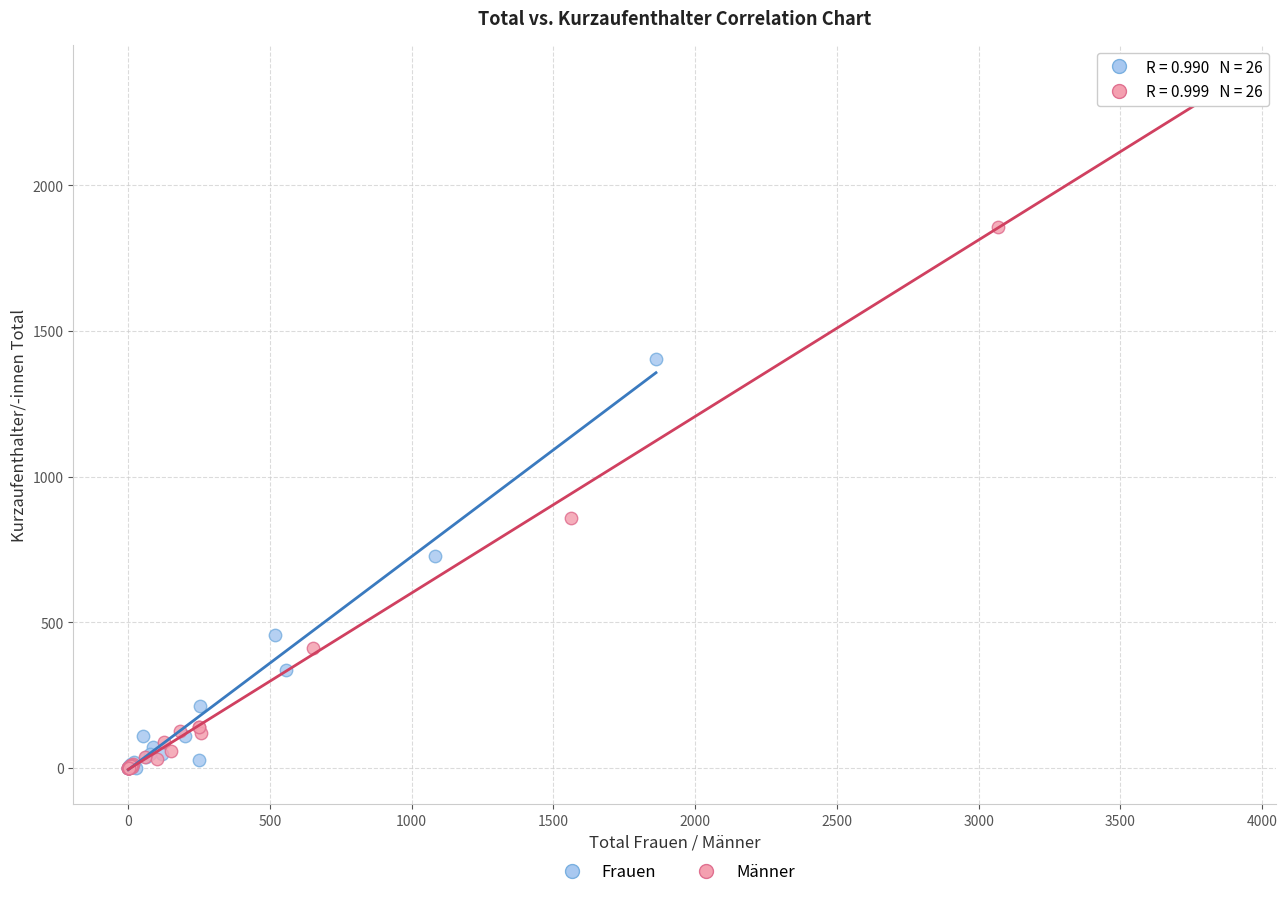

Which series has the widest spread of Y values?

Männer